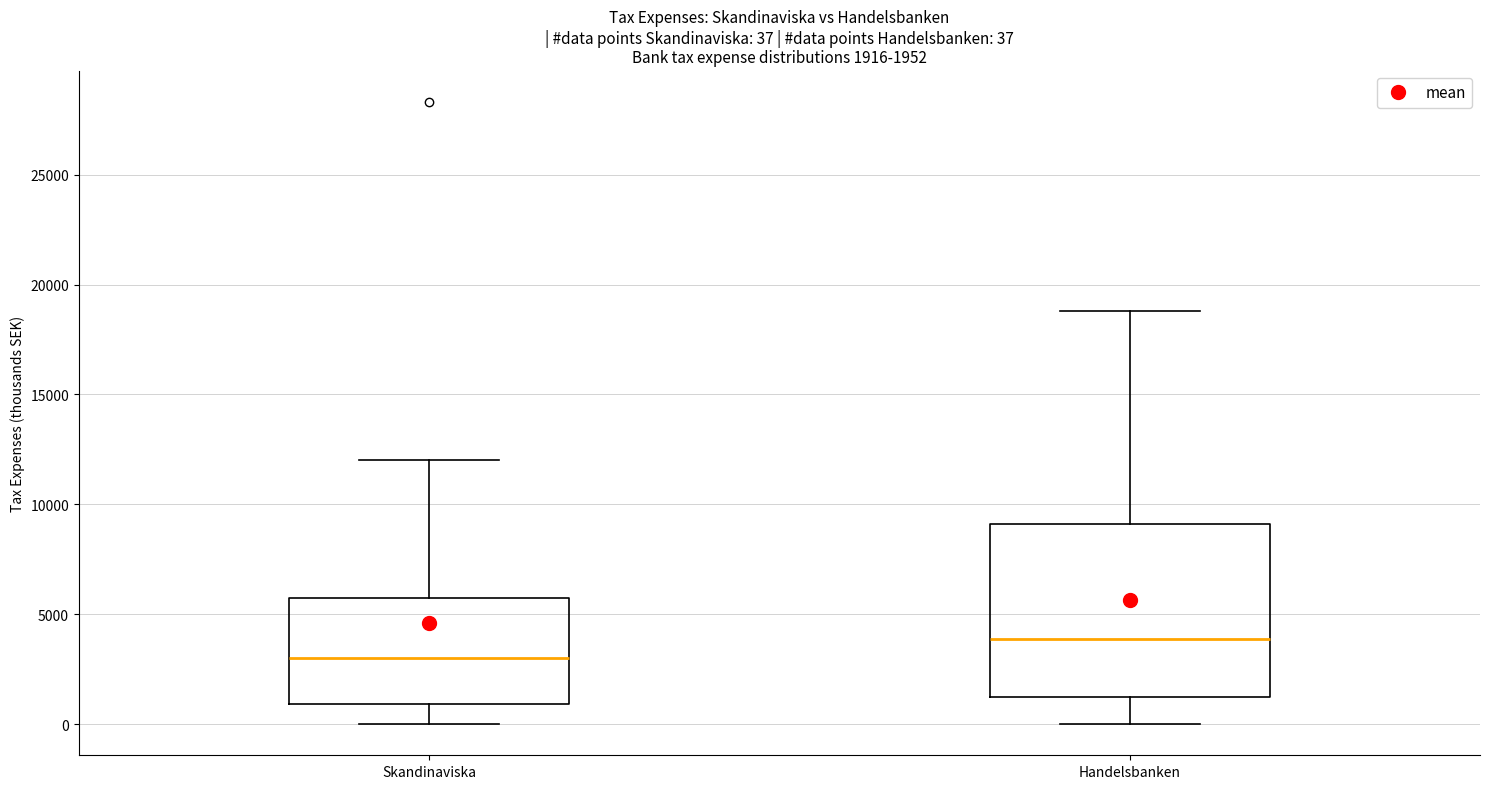

Comparing the boxes themselves (not the whiskers), which one is the tallest?

Handelsbanken